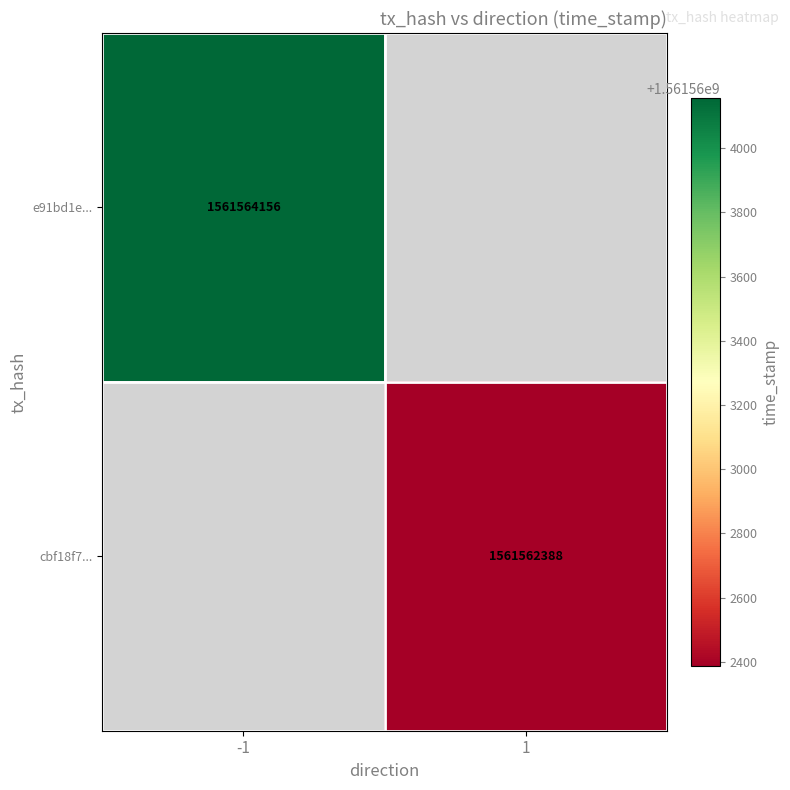

Is it true that e91bd1e... equals 441348313 at -1?

False